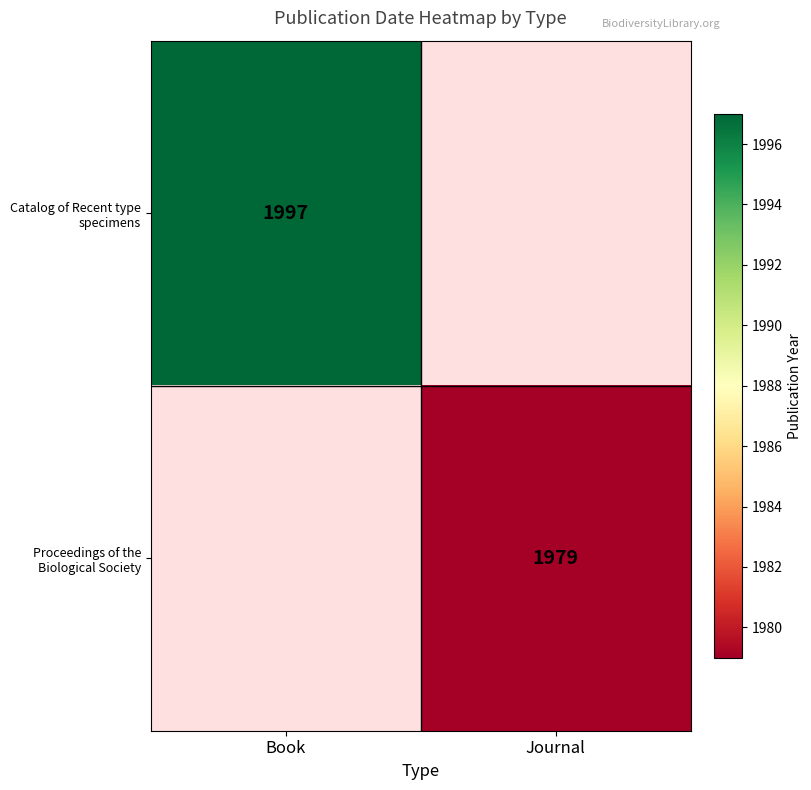

Which has a higher value, Journal or Book?

Book